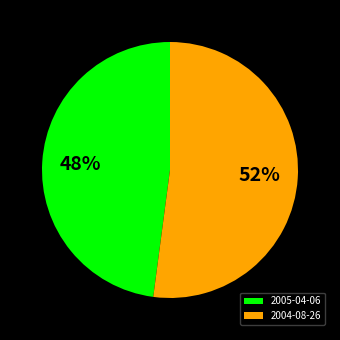

Is it true that 2004-08-26 is 52% of the pie?

True